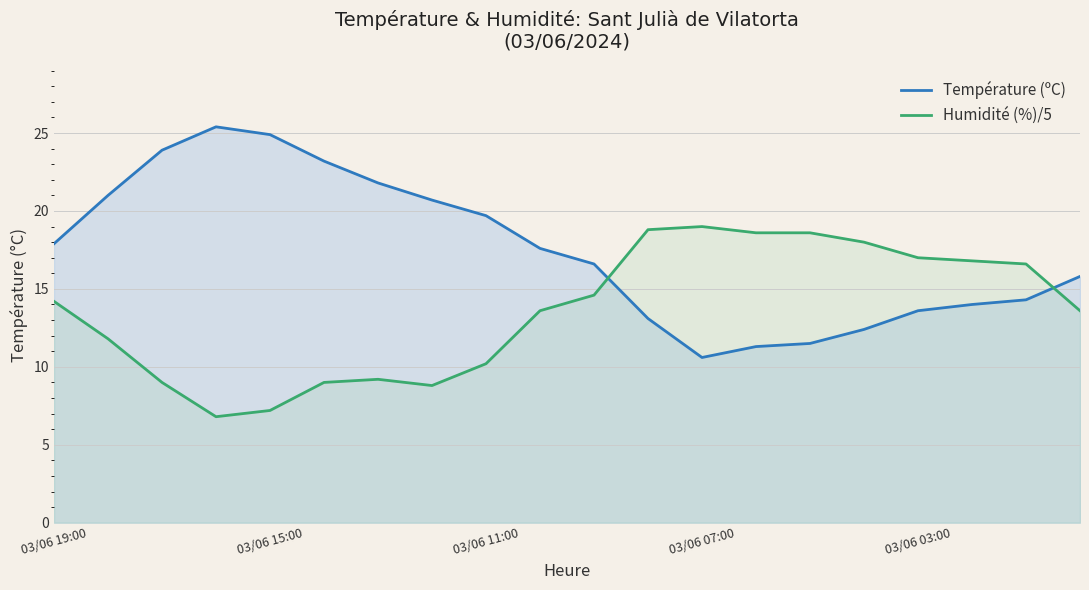

At 03/06 07:00, list the series in order from largest to smallest.

Humidité (%)/5, Température (ºC)